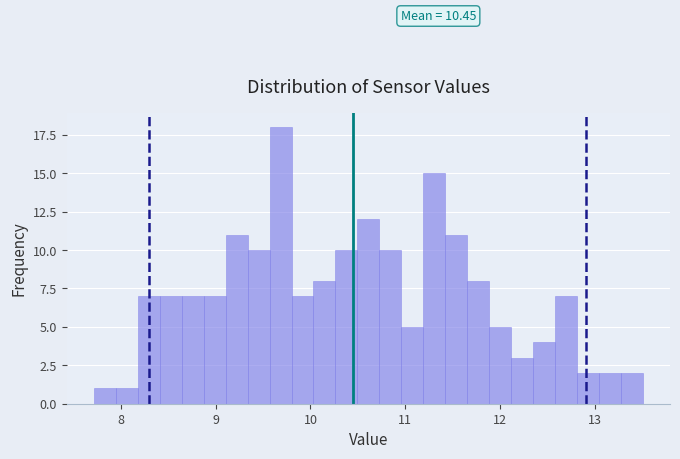

Around what value on the x-axis is the tallest bar? Give the approximate position of its centre, as read against the axis.

9.7